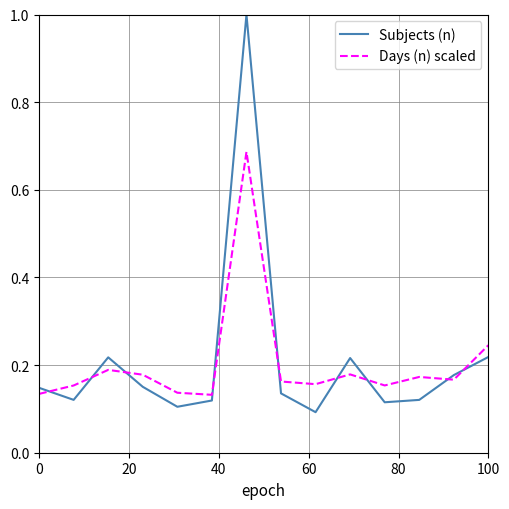

True or false: Subjects (n) and Days (n) scaled cross at least once.

True